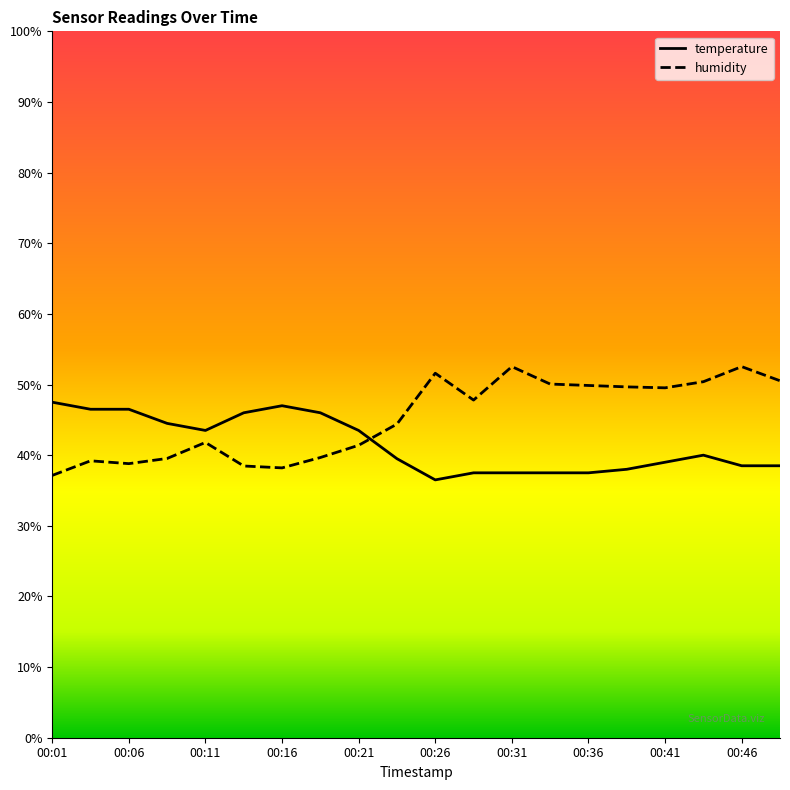

How many categories are shown in the chart?

20